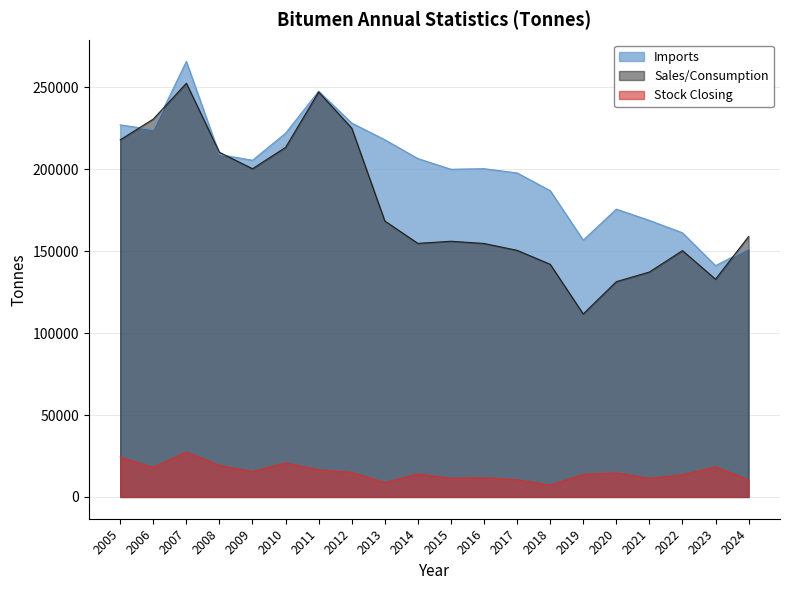

What is the difference between the Stock Closing values at 2022 and 2007?

13929